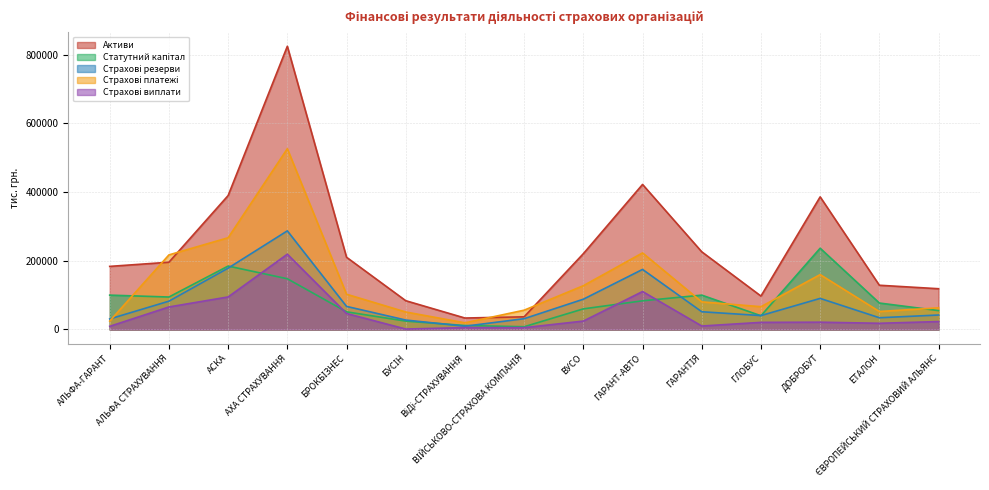

At how many categories does at least one series exceed 12039?

15